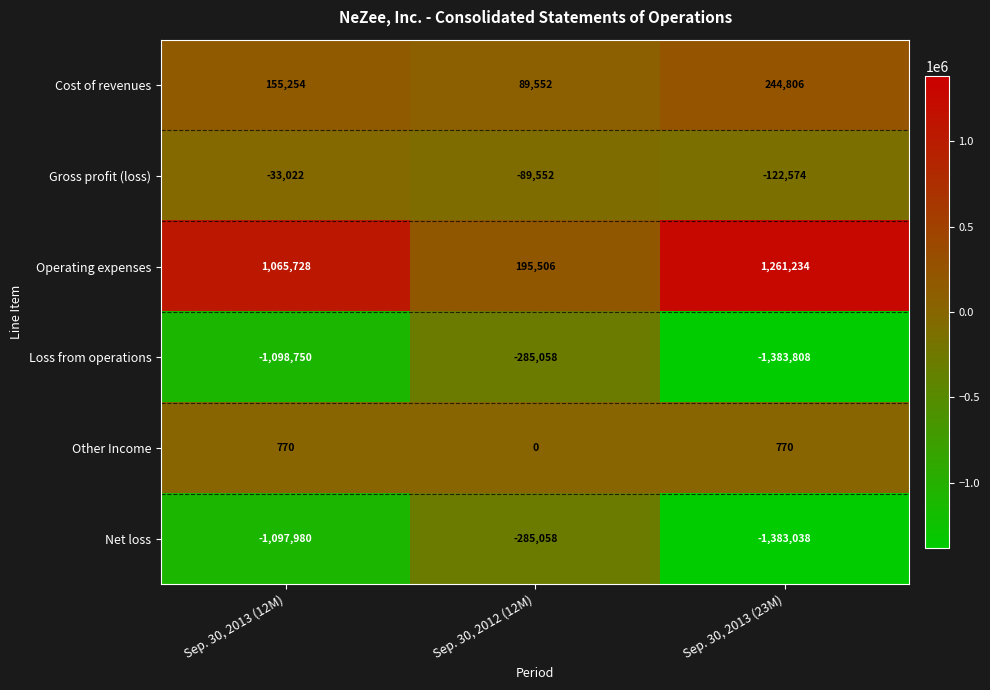

What is the sum of all Operating expenses values?

2522468